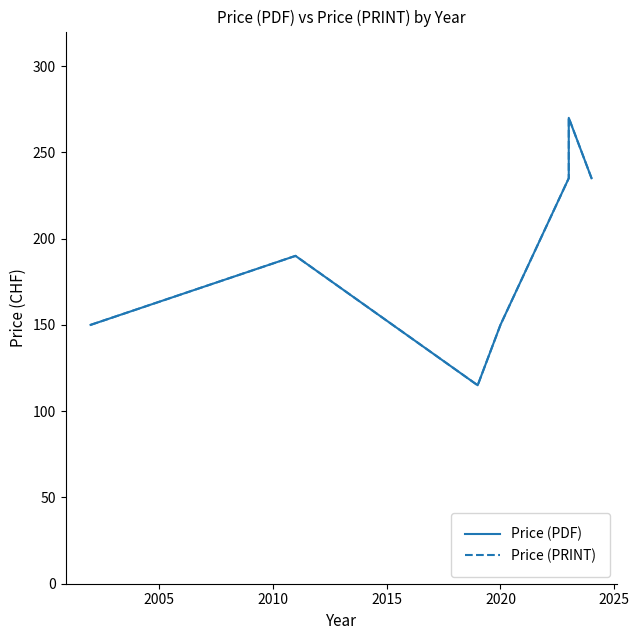

How many series are shown in this chart?

2